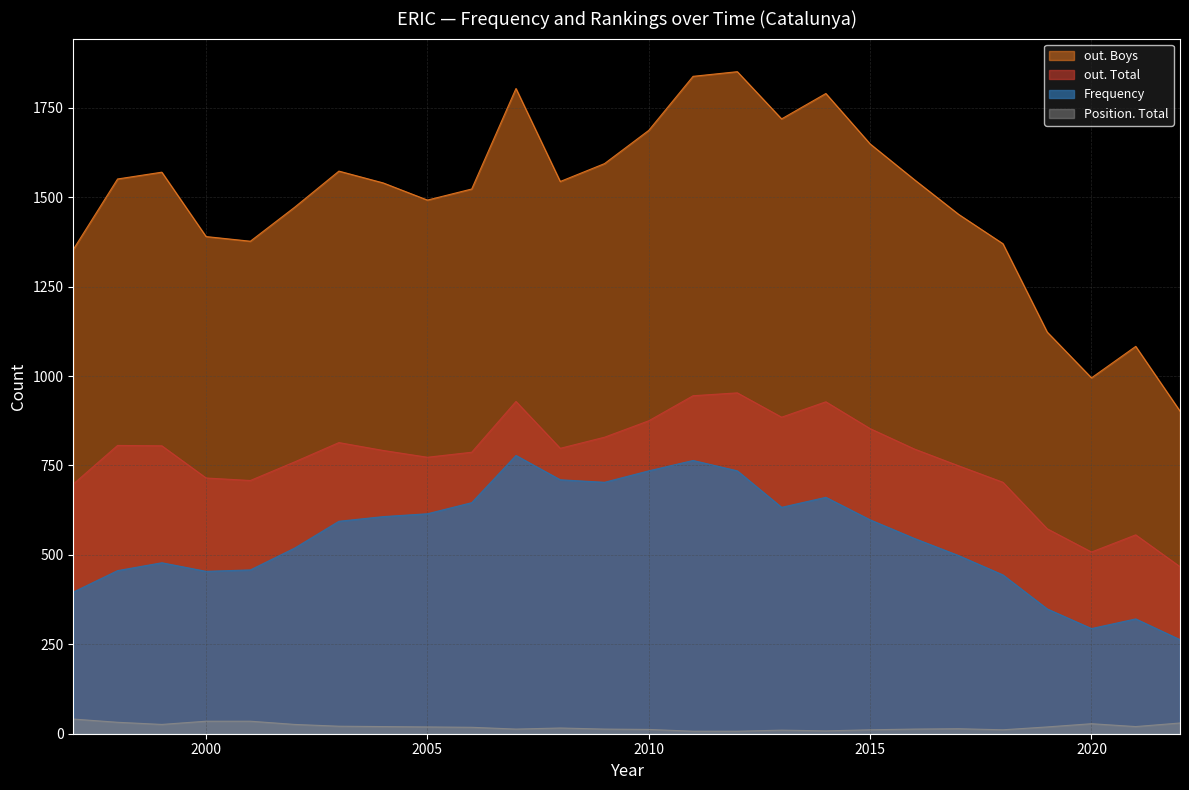

Where is Position. Total nearest to the value 24?

1999